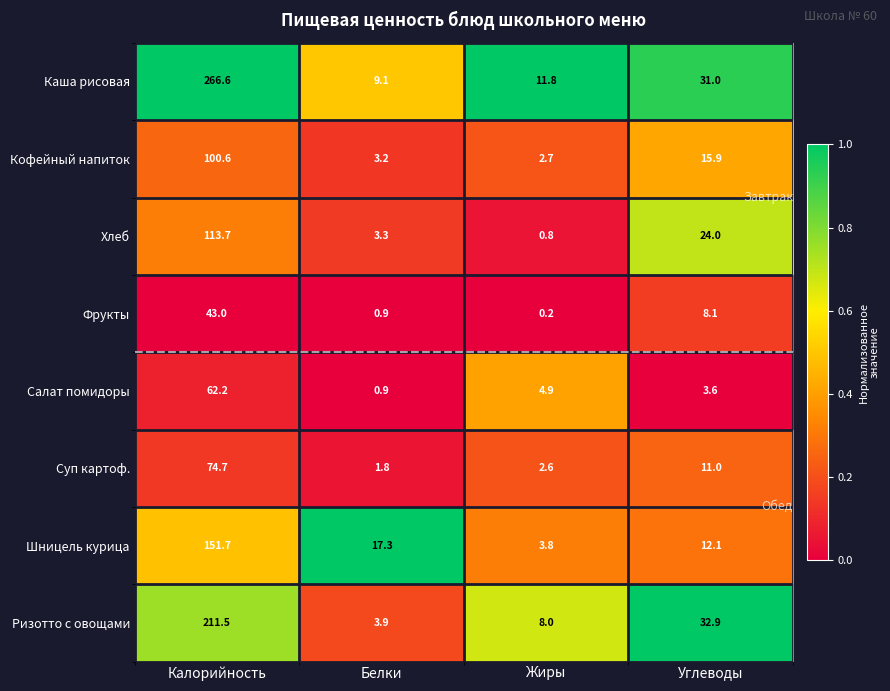

At which category does the chart reach its minimum across all series?

Жиры